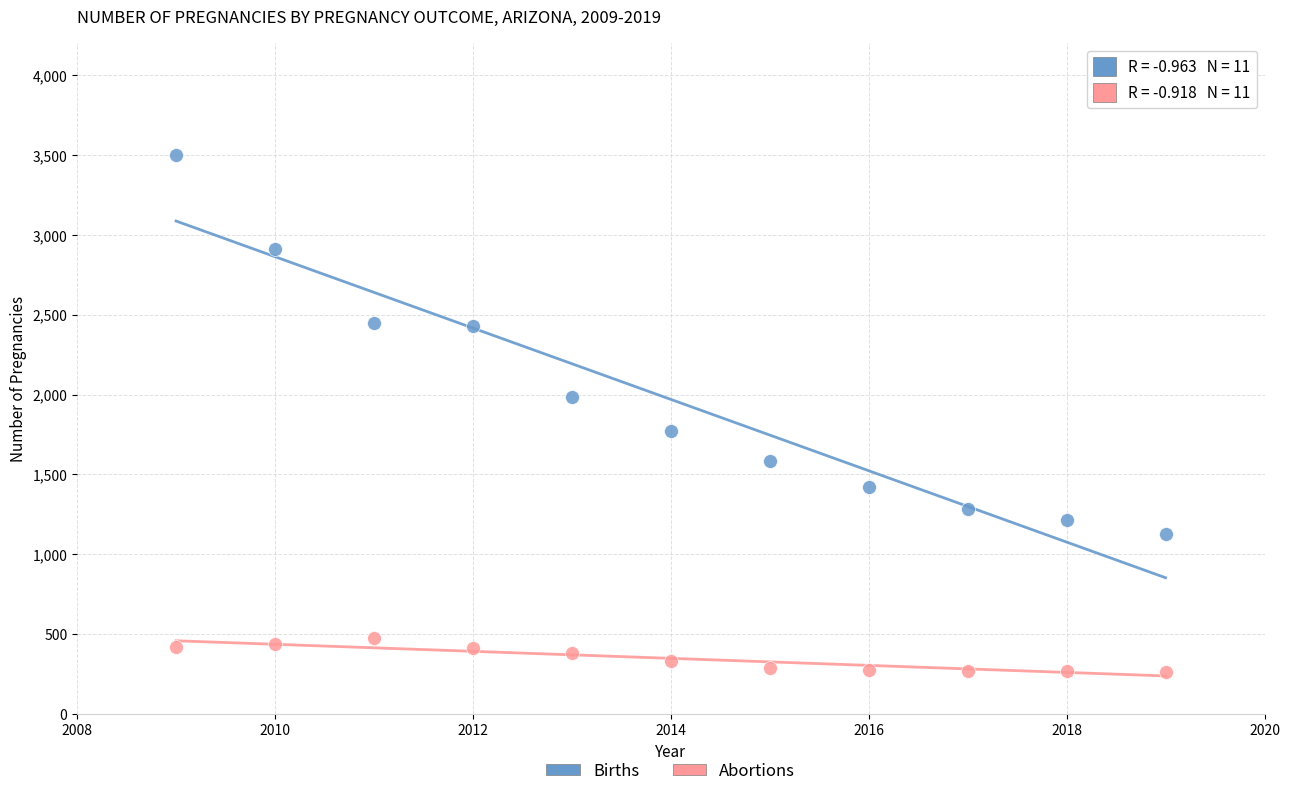

Which series contains the highest Y value?

Births